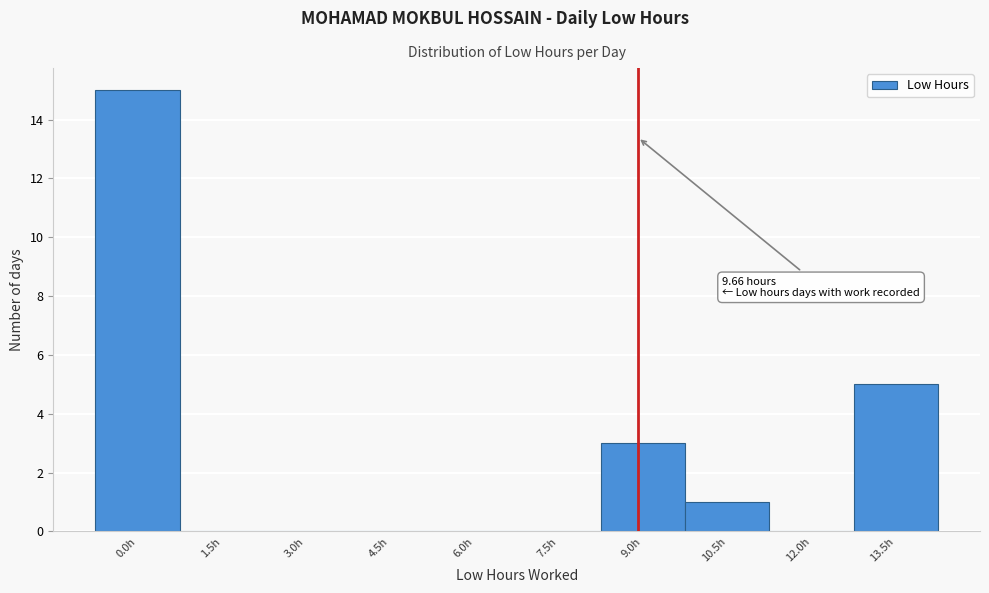

Reading left to right, list all the values displayed in this chart.

0.0h=15	1.5h=0	3.0h=0	4.5h=0	6.0h=0	7.5h=0	9.0h=3	10.5h=1	12.0h=0	13.5h=5